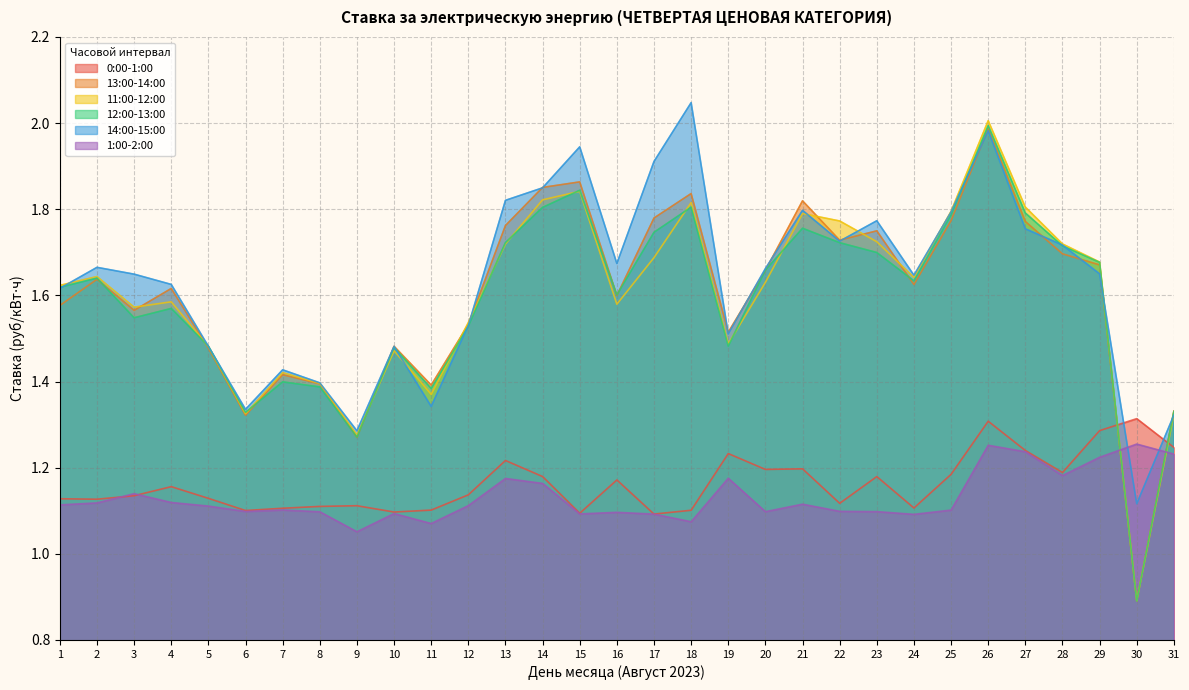

What is the value of the 14:00-15:00 point at the 3rd from the left?

1.6